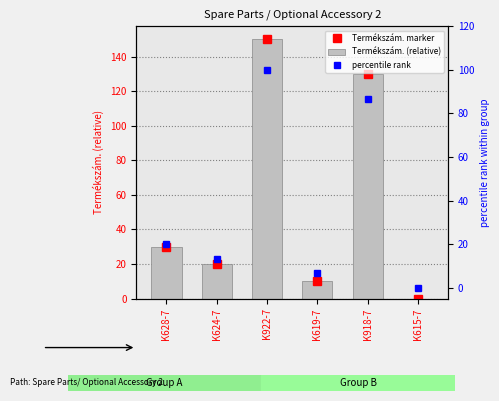

What value does the Termékszám. marker series have at K628-7?

30.0